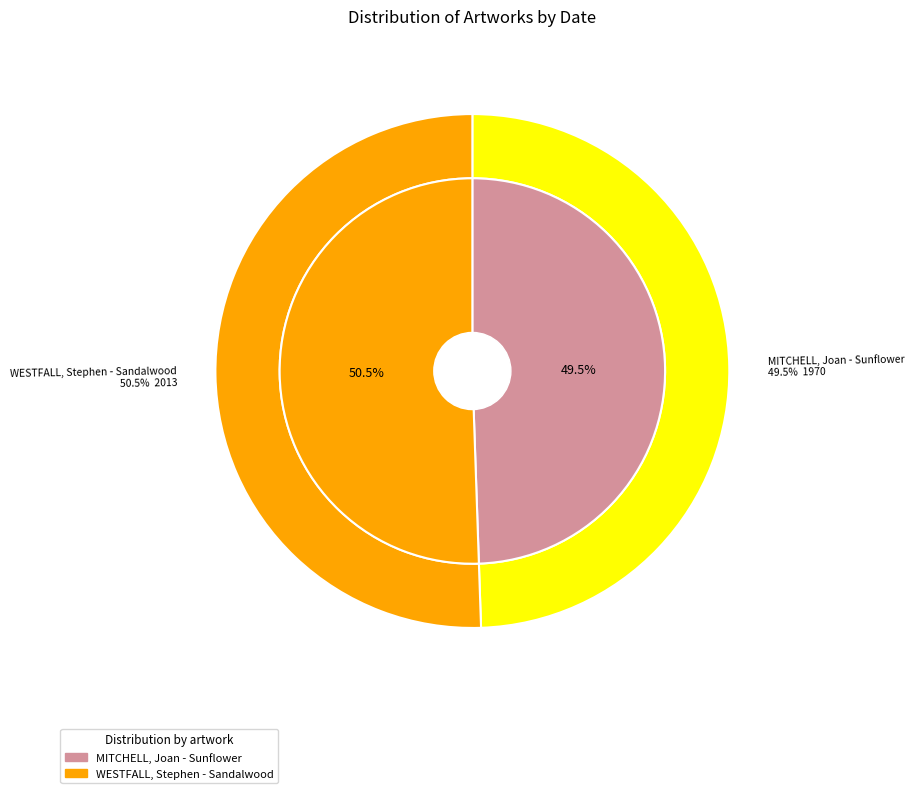

To the nearest percent, what portion does WESTFALL, Stephen - Sandalwood represent?

51%